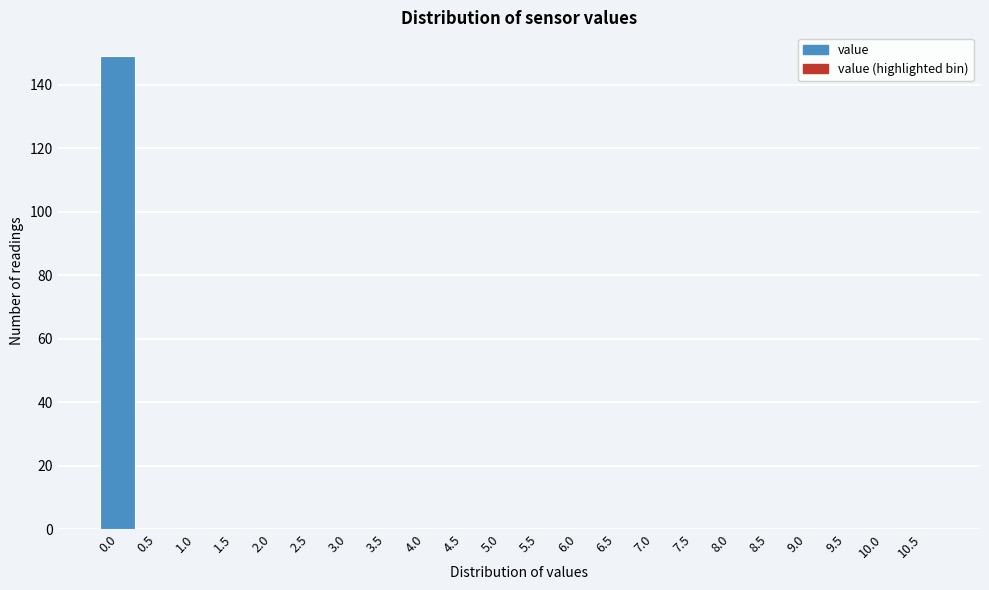

Reading left to right, extract all data points from this chart.

0.0=149	0.5=0	1.0=0	1.5=0	2.0=0	2.5=0	3.0=0	3.5=0	4.0=0	4.5=0	5.0=0	5.5=0	6.0=0	6.5=0	7.0=0	7.5=0	8.0=0	8.5=0	9.0=0	9.5=0	10.0=0	10.5=0